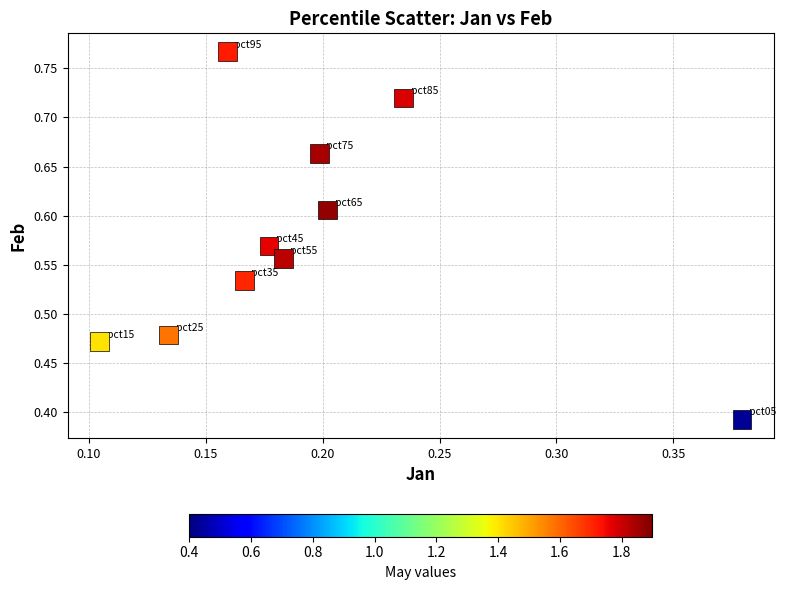

What is the range of X values (max minus min)?

0.3